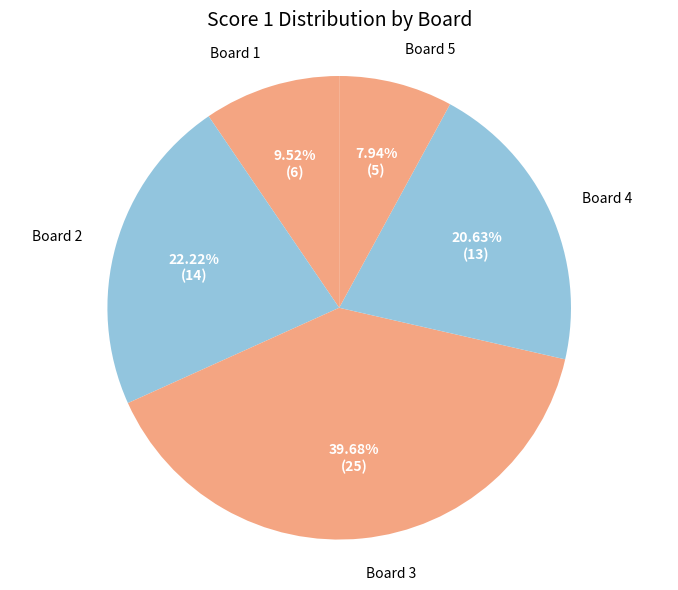

Which category has the smallest portion of the pie?

Board 5